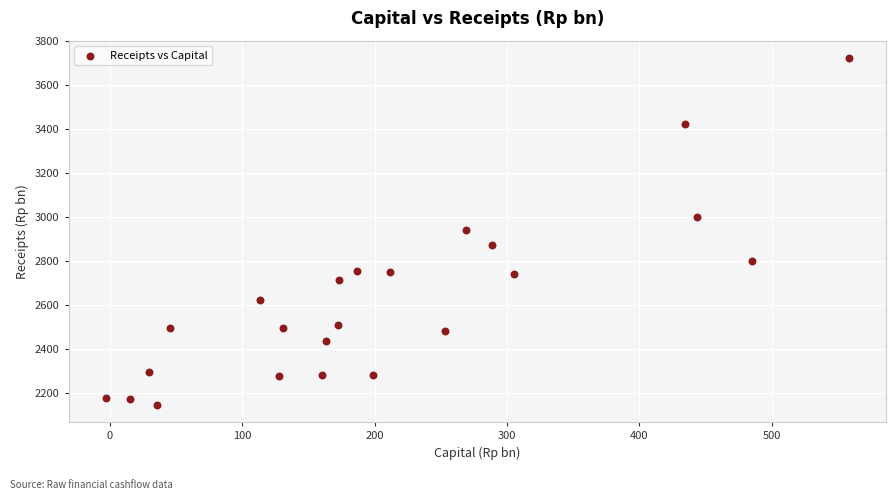

What is the range of Y values (max minus min)?

1575.2